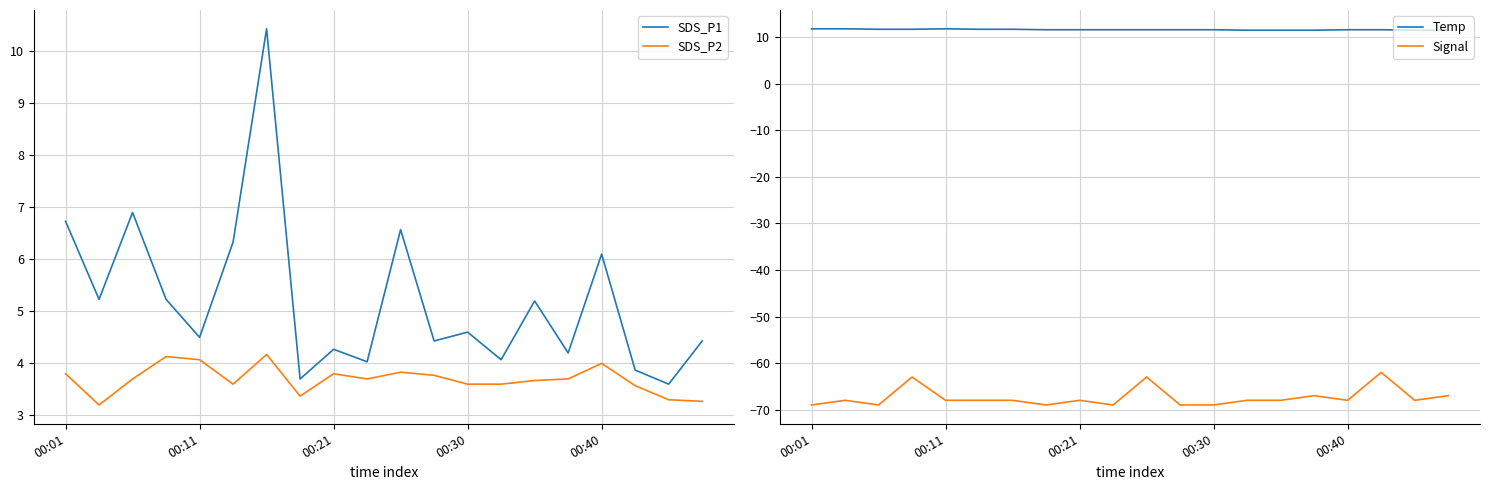

True or false: SDS_P2 and SDS_P1 cross at least once.

False